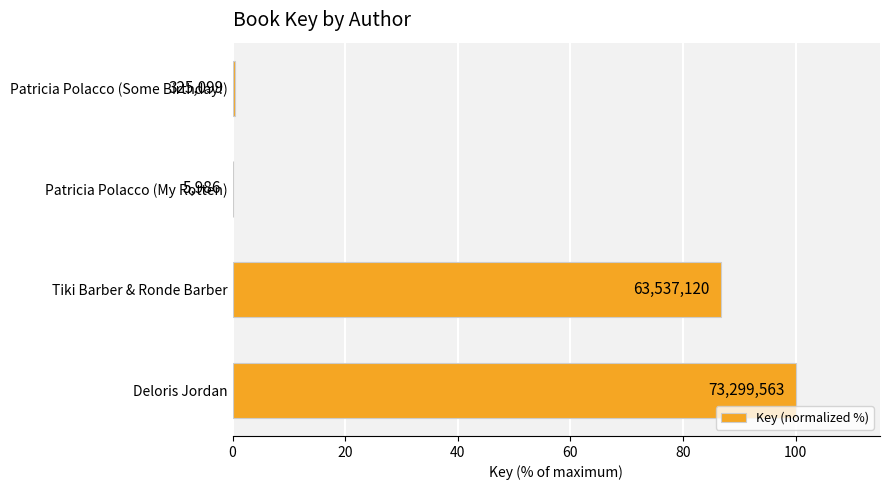

What is the difference between the maximum and second lowest values?

99.6